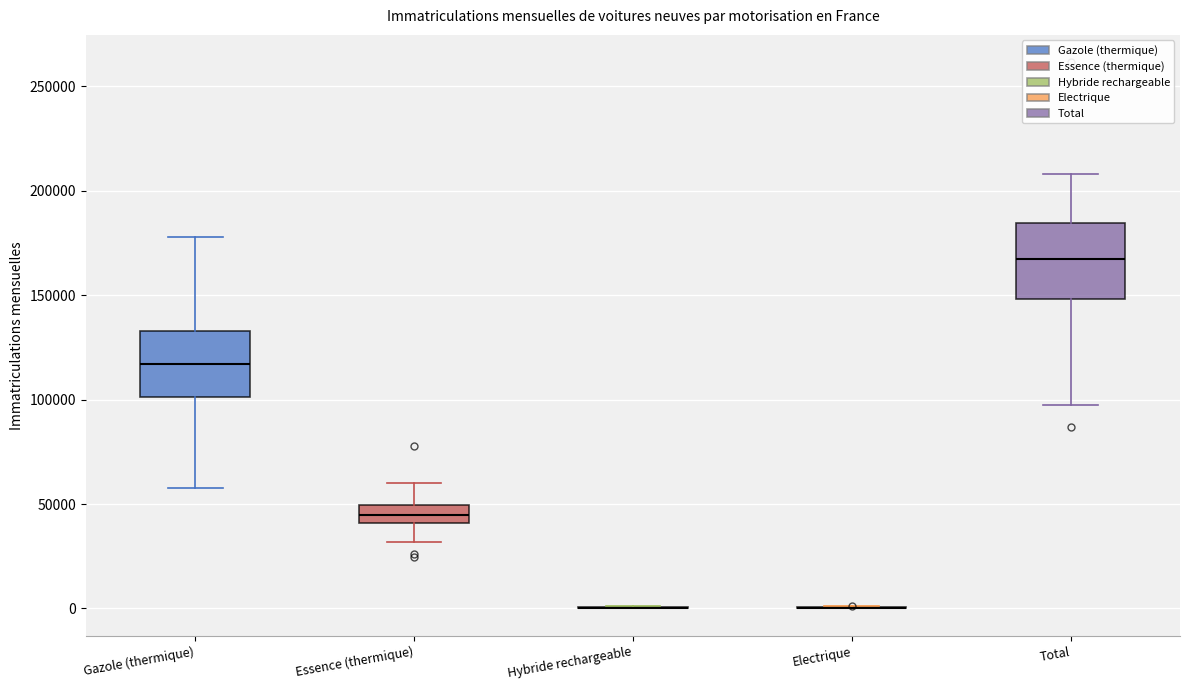

Reading left to right, read every box against the y-axis: the position of its median line, the range the box covers, and the ends of its whiskers. The values are not printed on the chart, so give them approximately, as read against the axis.

Gazole (thermique): median 115000, box 100000 to 135000, whiskers 60000 to 180000
Essence (thermique): median 45000, box 40000 to 50000, whiskers 30000 to 60000
Hybride rechargeable: box collapsed to a line at 0, whiskers 0 to 0
Electrique: box collapsed to a line at 0, whiskers 0 to 0
Total: median 165000, box 150000 to 185000, whiskers 95000 to 210000